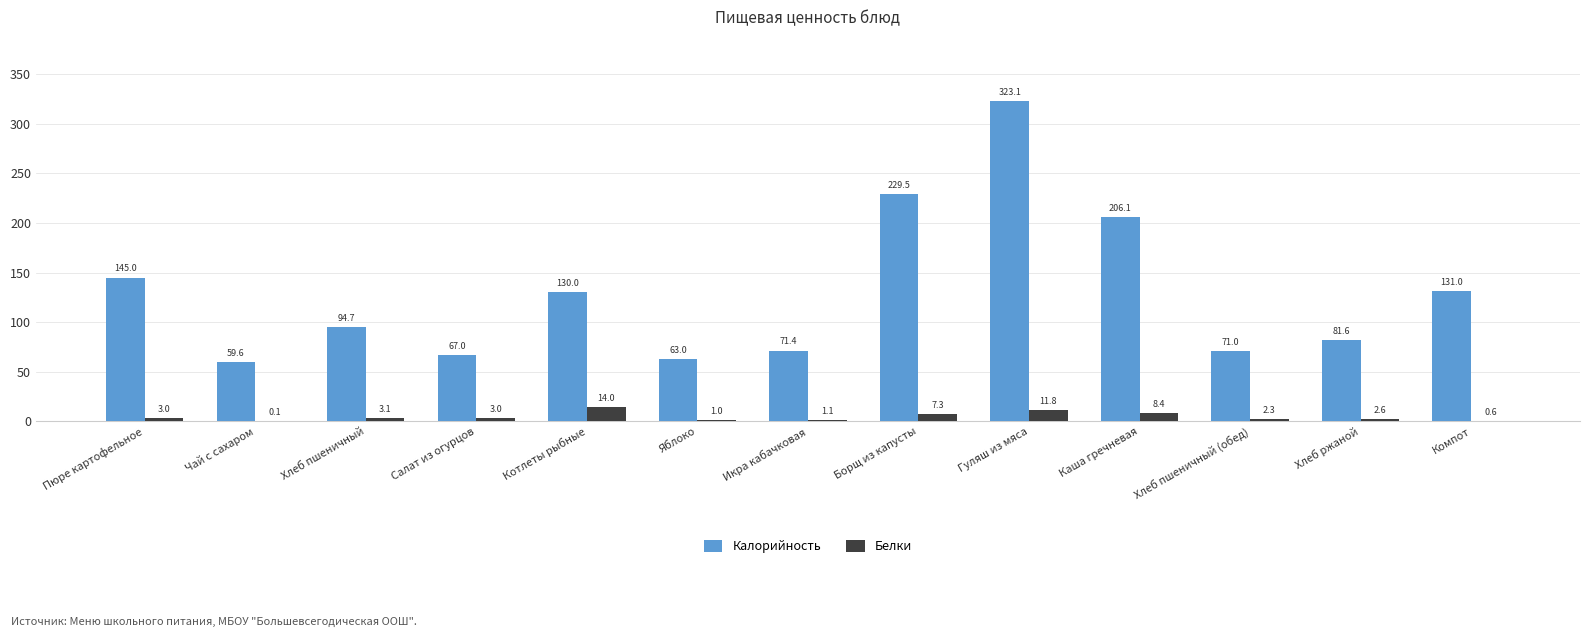

Which series changed the most between Пюре картофельное and Хлеб пшеничный (обед)?

Калорийность